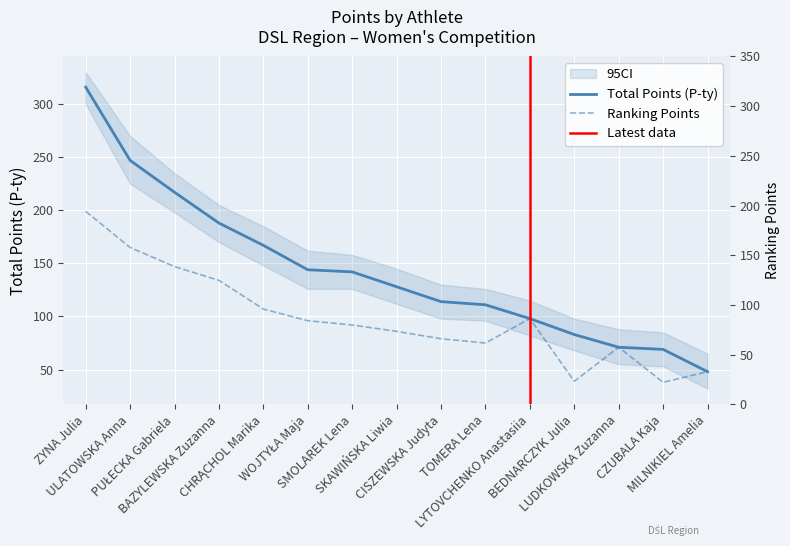

Is the value of Rkg p. at BAZYLEWSKA Zuzanna greater than the value of P-ty at LUDKOWSKA Zuzanna?

Yes